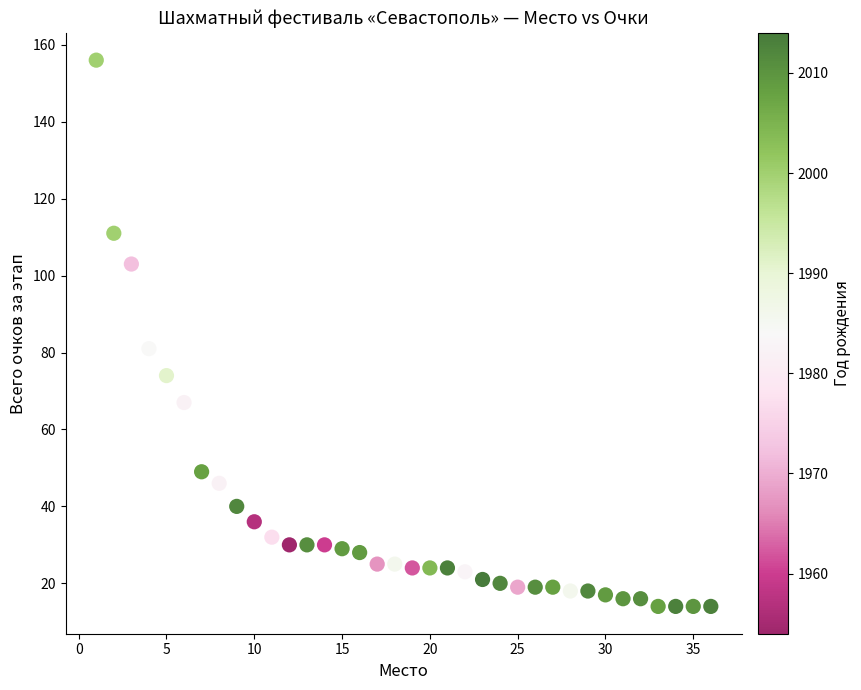

What Y value in the scatter plot is closest to 85?

81